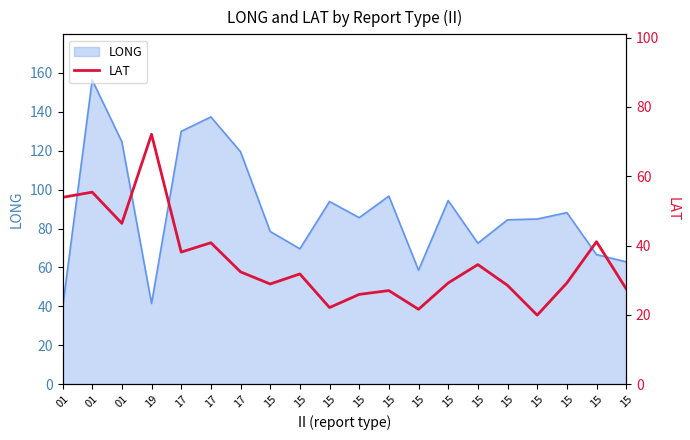

How many lines are shown in the chart?

1